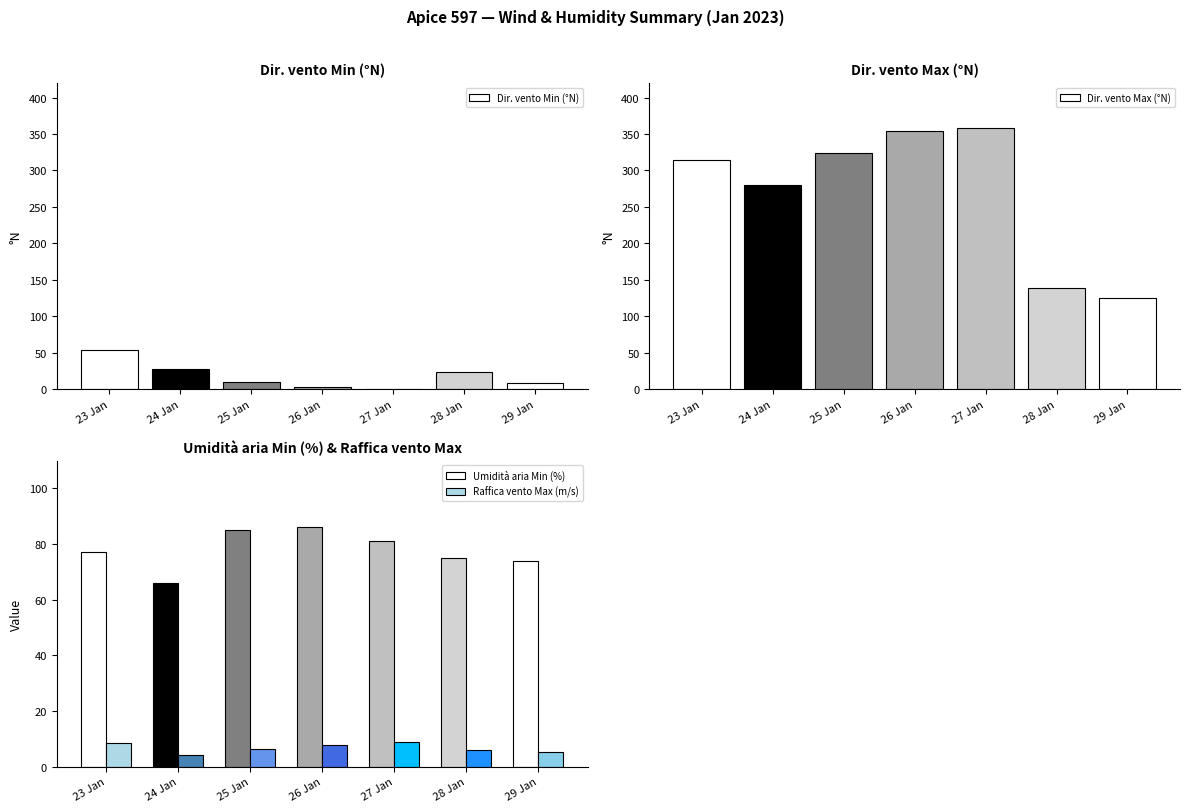

The Dir. vento Min (°N) series shows 79.9 at 23 Jan. True or false?

False